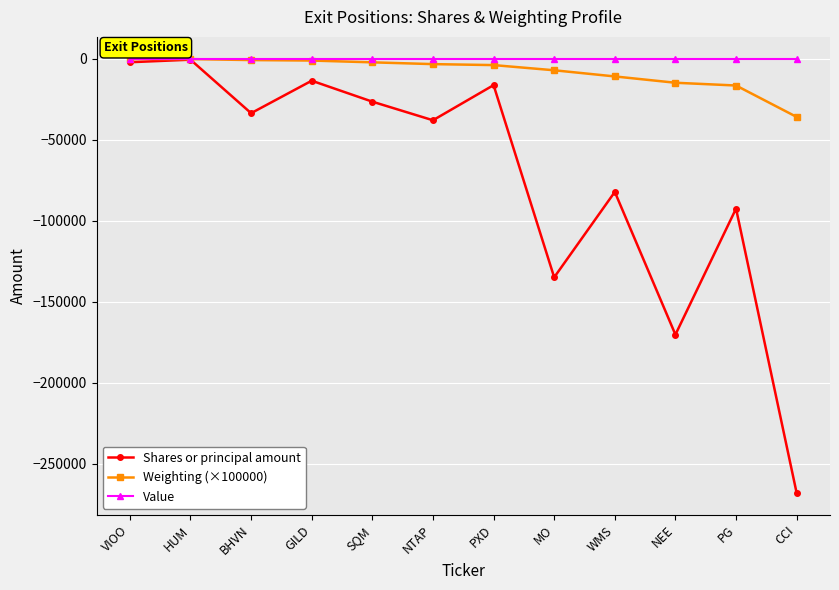

The value of Shares or principal amount at BHVN is -33684.0. True or false?

True